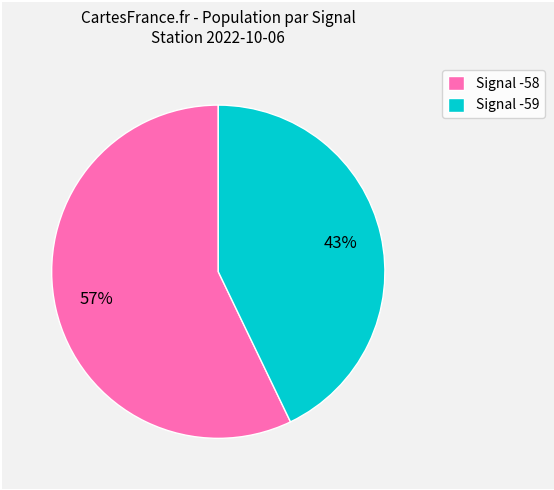

Does any single category account for the majority?

Yes